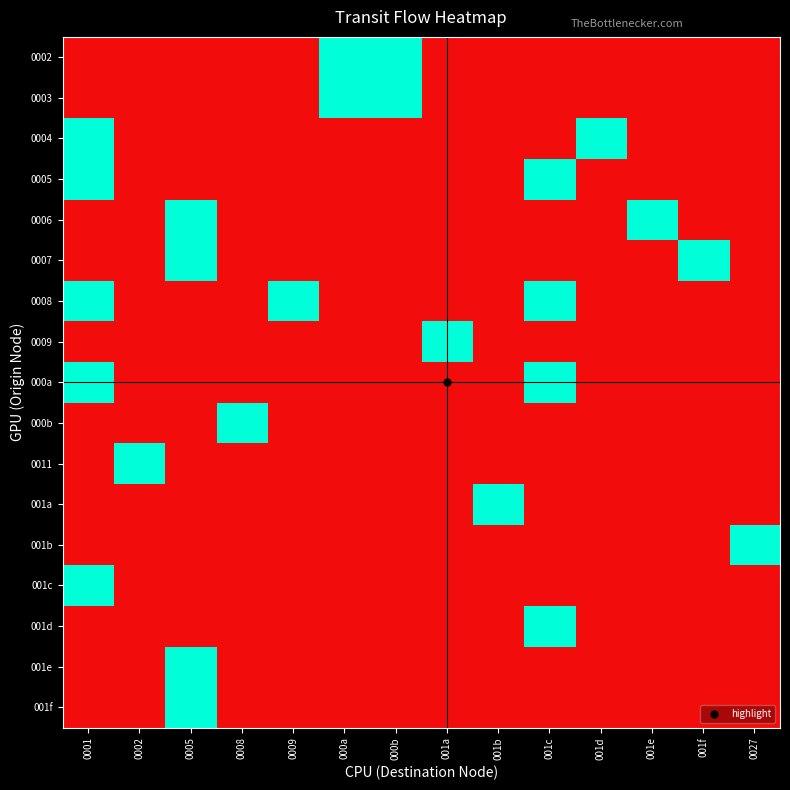

Which label corresponds to the largest value in the chart?

000a